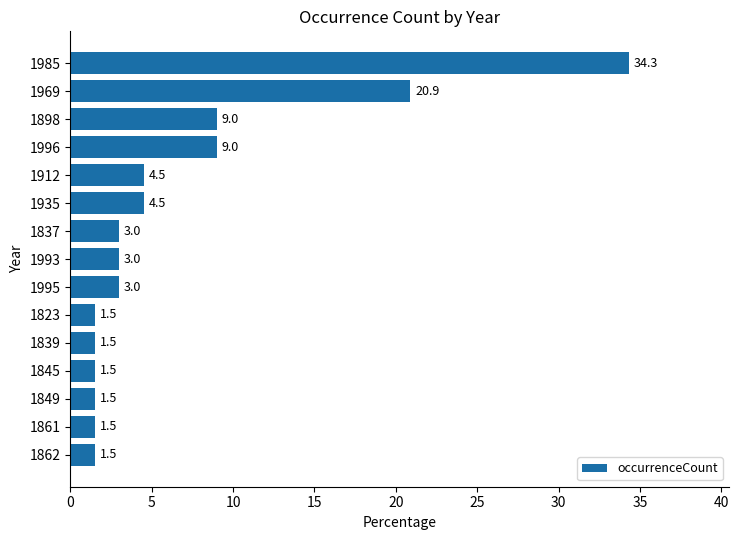

Approximately how many times larger is the value at 1837 compared to 1839?

2.0